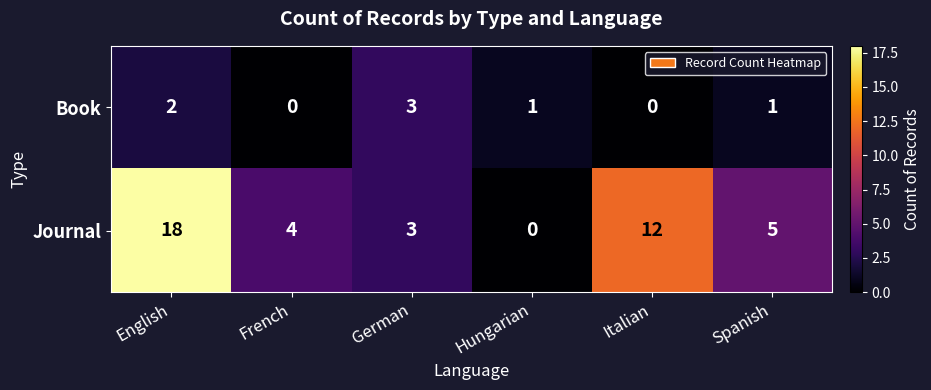

Which series has the largest range (max minus min)?

Journal